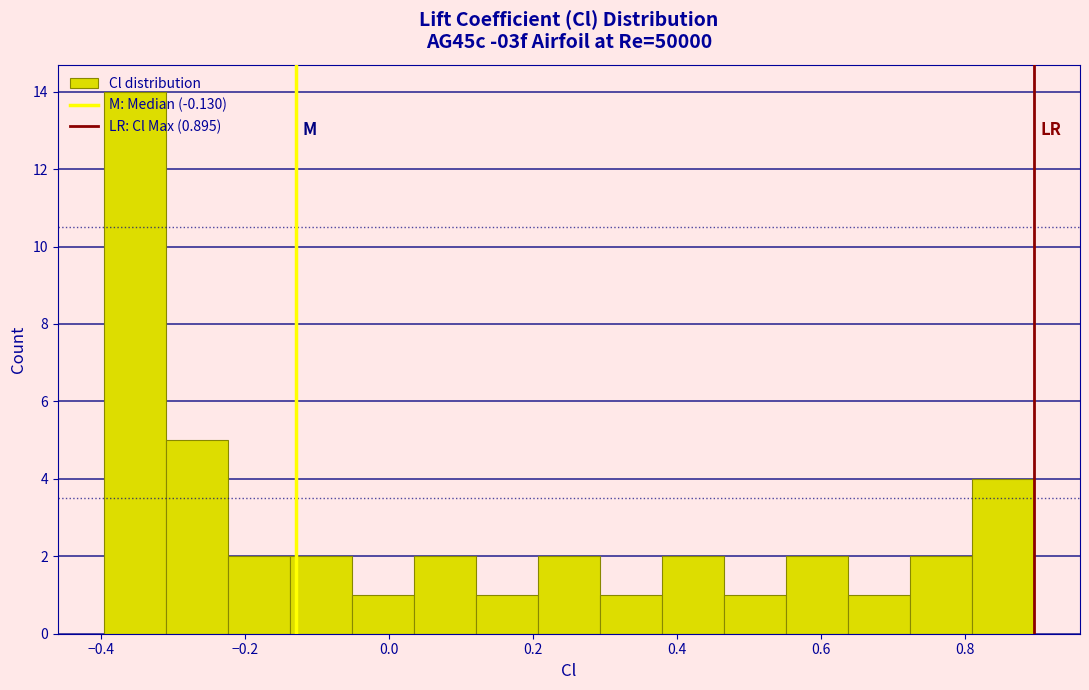

Reading left to right, list every bar in this chart as the range it spans on the x-axis followed by its height. Neither the bar edges nor the heights are printed on the chart, so give them approximately, as read against the axes.

-0.40 to -0.30: 14
-0.30 to -0.22: 5
-0.22 to -0.14: 2
-0.14 to -0.06: 2
-0.06 to 0.04: 1
0.04 to 0.12: 2
0.12 to 0.20: 1
0.20 to 0.30: 2
0.30 to 0.38: 1
0.38 to 0.46: 2
0.46 to 0.56: 1
0.56 to 0.64: 2
0.64 to 0.72: 1
0.72 to 0.80: 2
0.80 to 0.90: 4